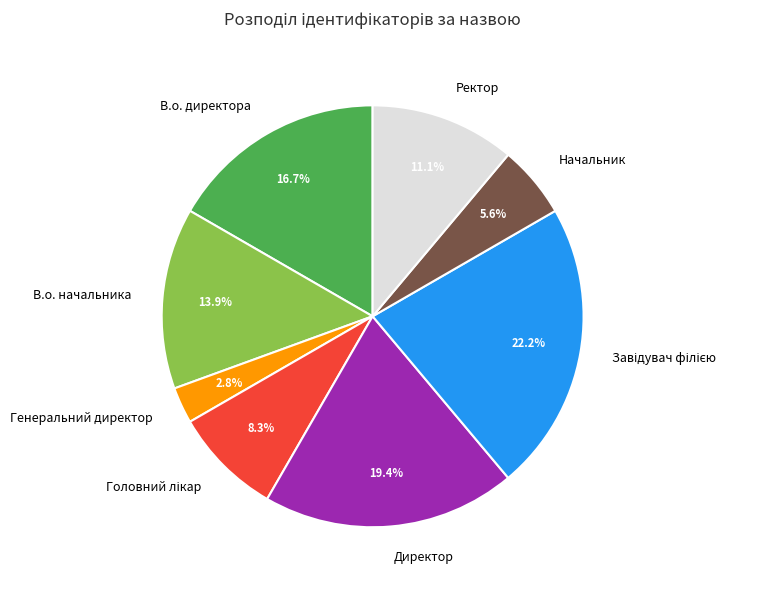

Count the number of slices in the pie.

8